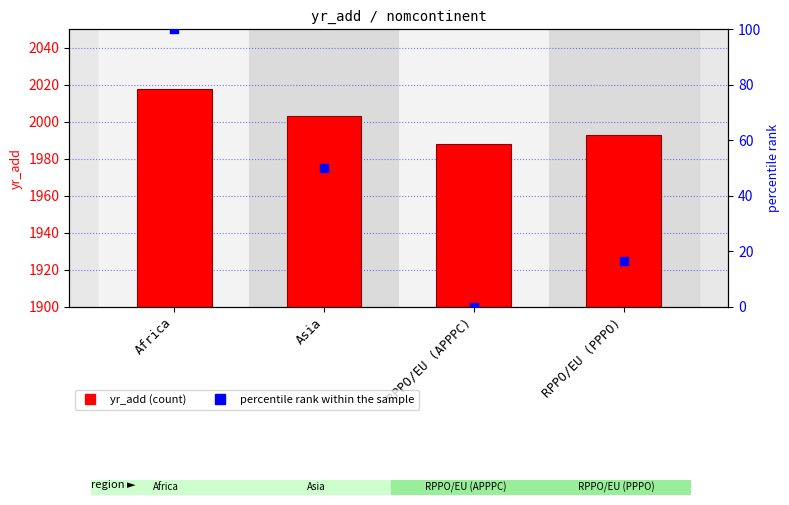

What is the total value across all series at Africa?

2118.0